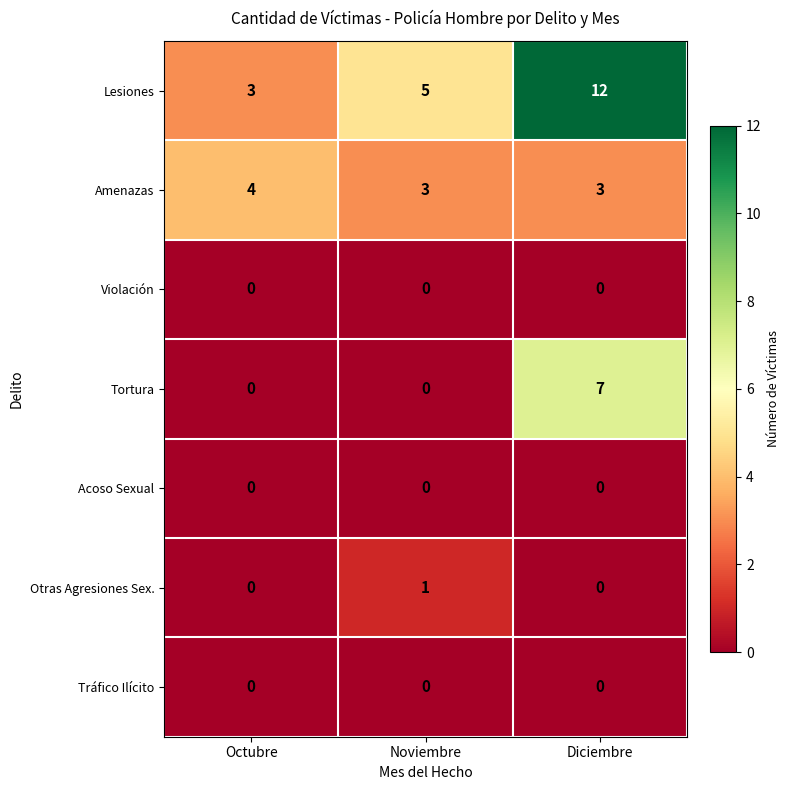

What is the maximum value shown in the chart?

12